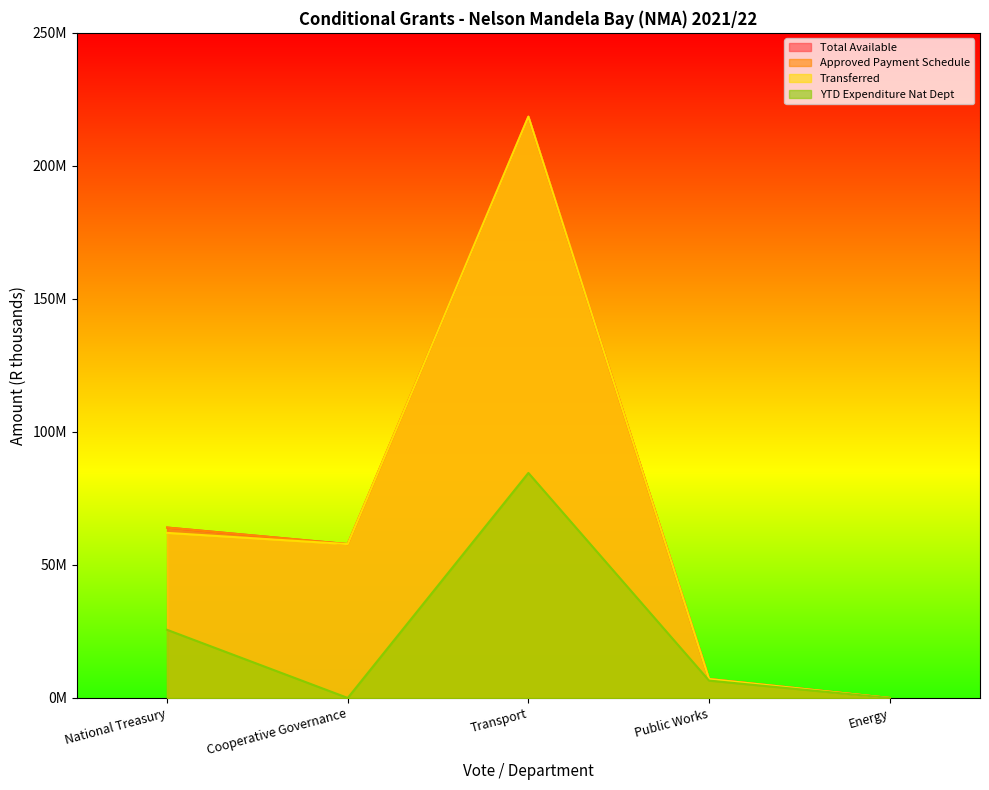

How many data points in Total Available are less than 57829000?

2